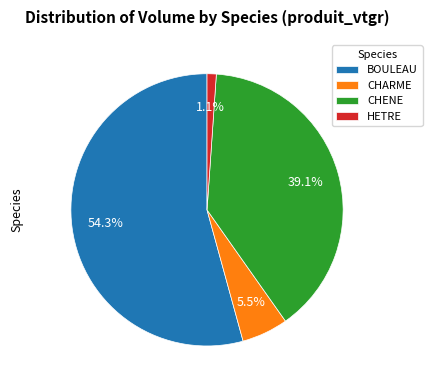

To the nearest percent, what is the average slice percentage?

25%